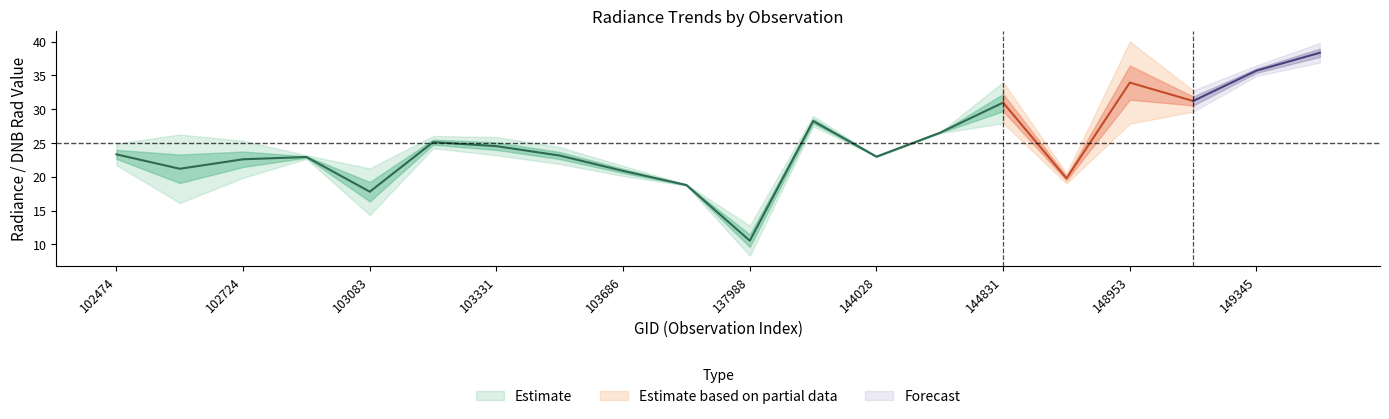

The value of rade9_mult_nadir_norm at 103331 is 32.0. True or false?

False